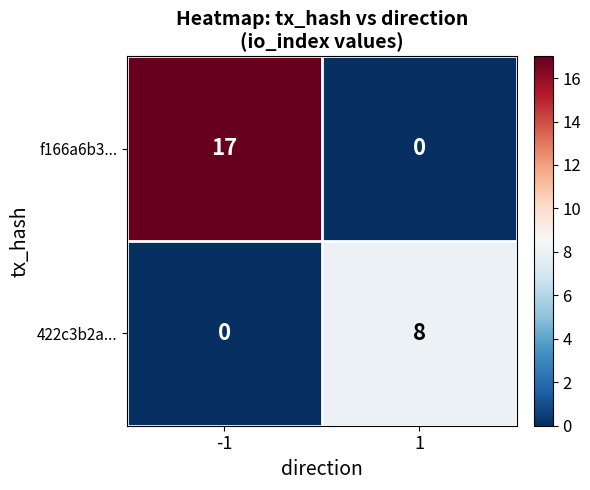

What is the total value across all series at -1?

17